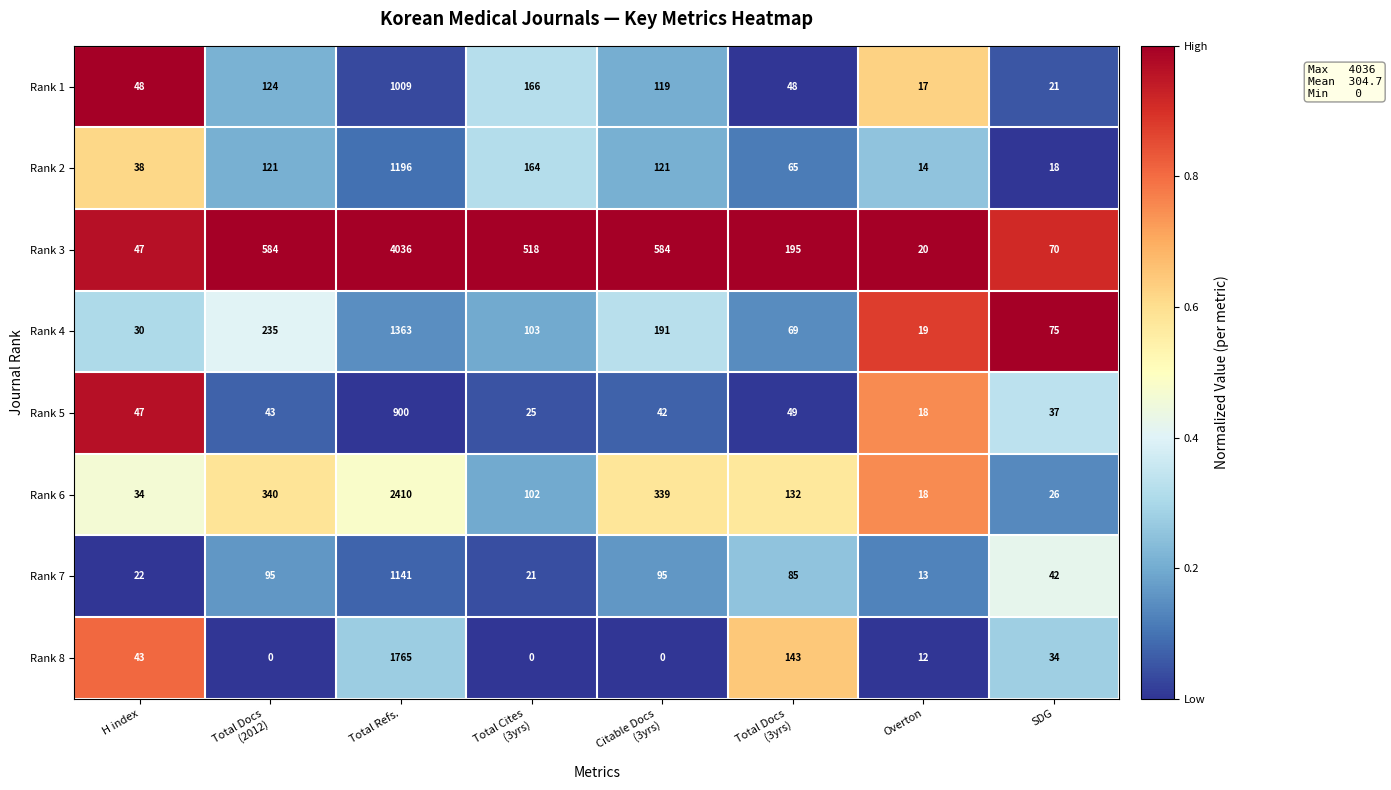

List the series in order of their peak value, highest first.

Rank 3, Rank 6, Rank 8, Rank 4, Rank 2, Rank 7, Rank 1, Rank 5